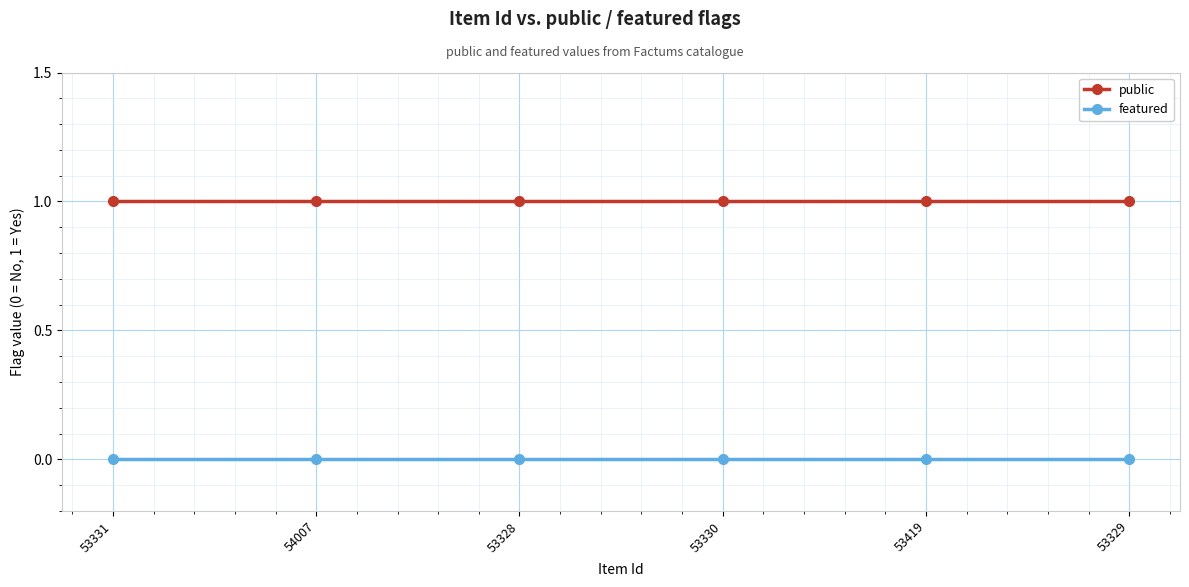

The public series shows 1 at 53419. True or false?

True